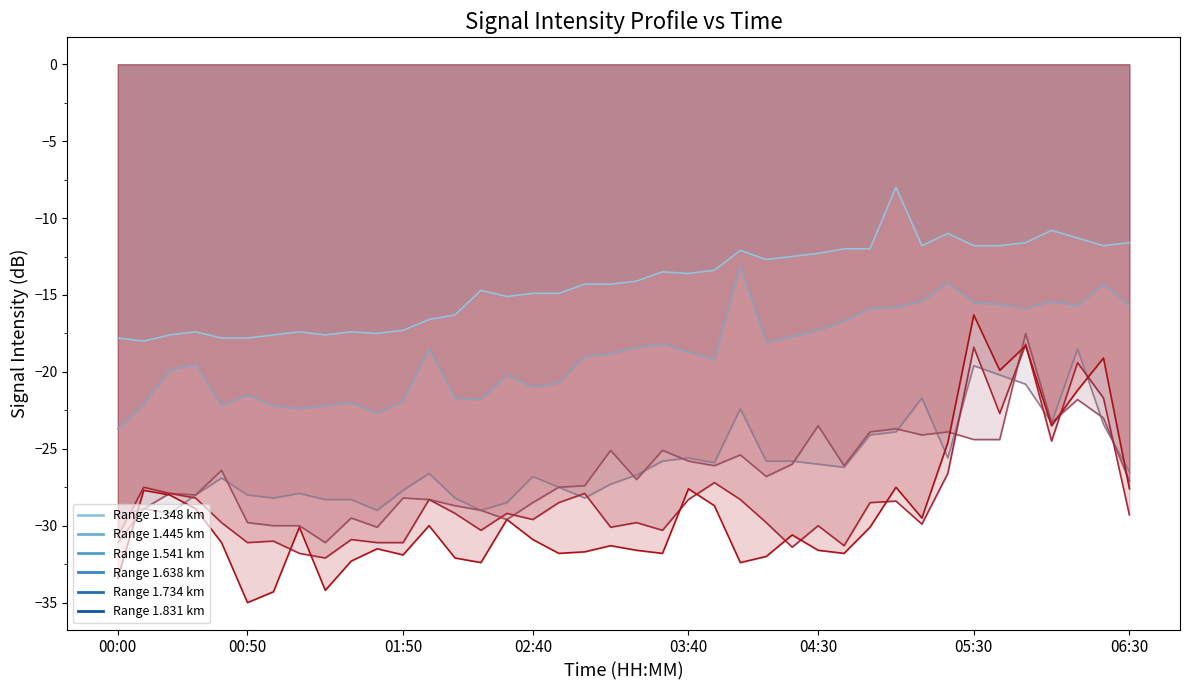

Which category has the highest value in the 1.445 series?

2002/05/13 04:00